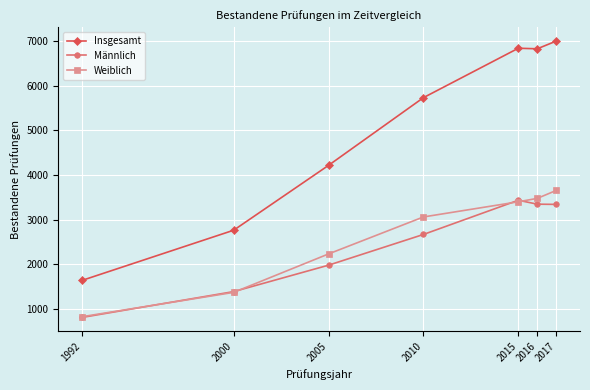

How many lines are shown in the chart?

3